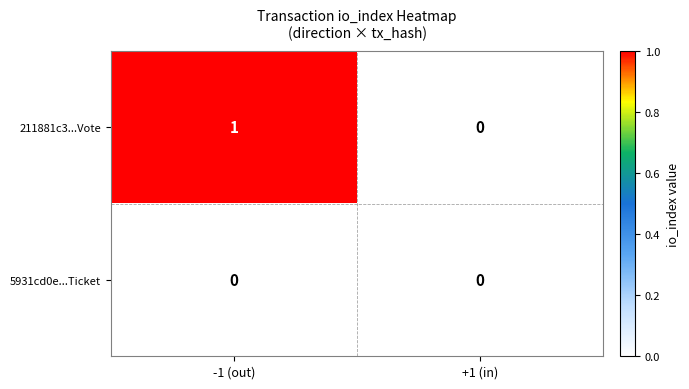

Where is 211881c3...Vote nearest to the value 0?

+1 (in)